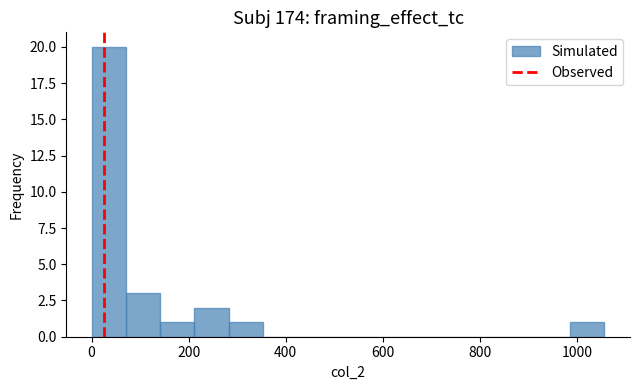

Around what value on the x-axis is the tallest bar? Give the approximate position of its centre, as read against the axis.

40